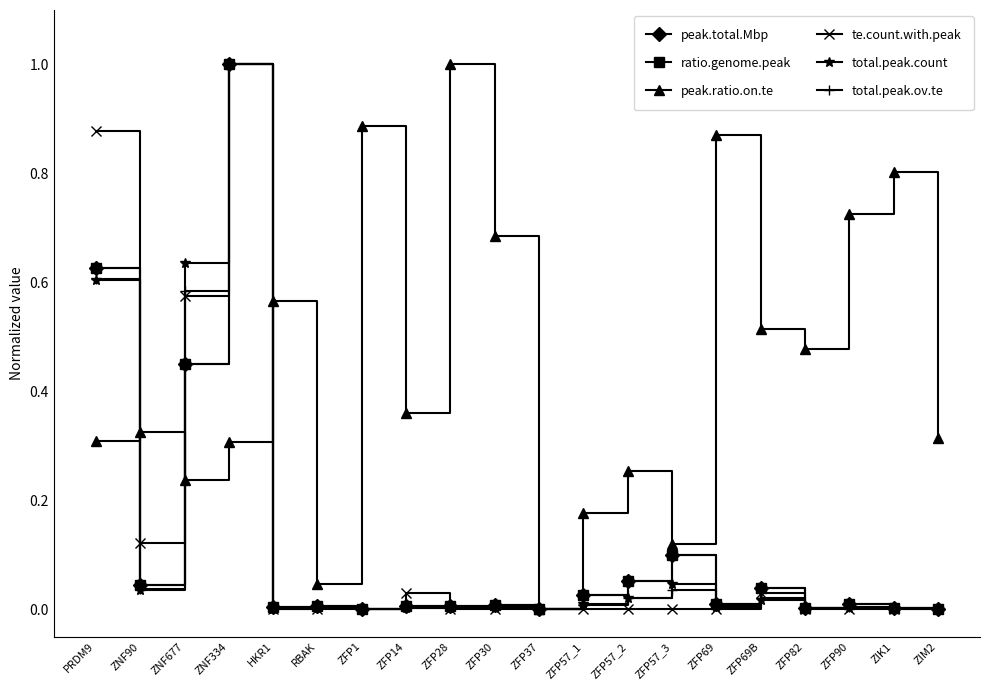

Count the number of data series in this chart.

6